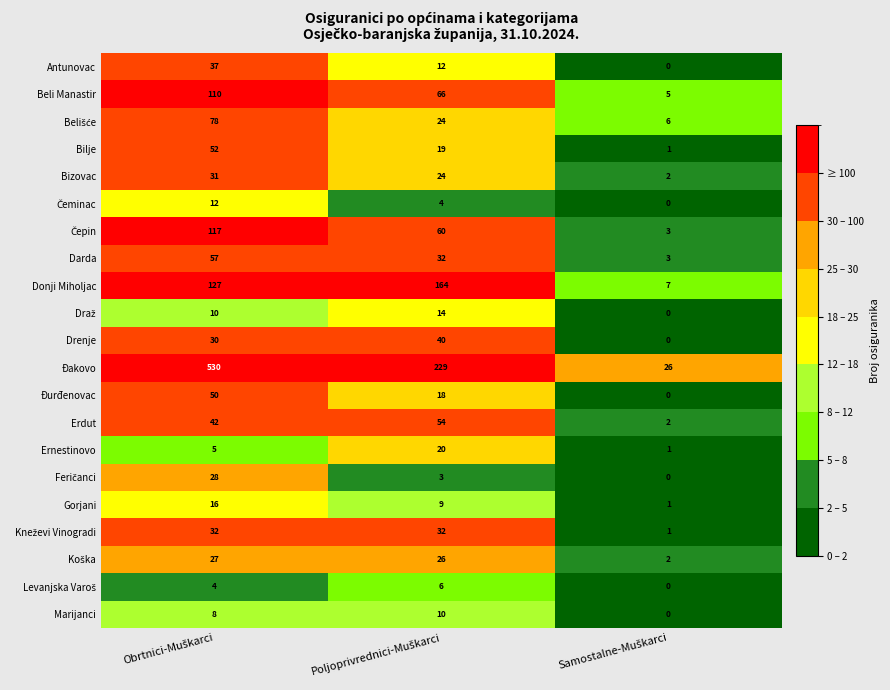

Which series has the largest range (max minus min)?

Đakovo